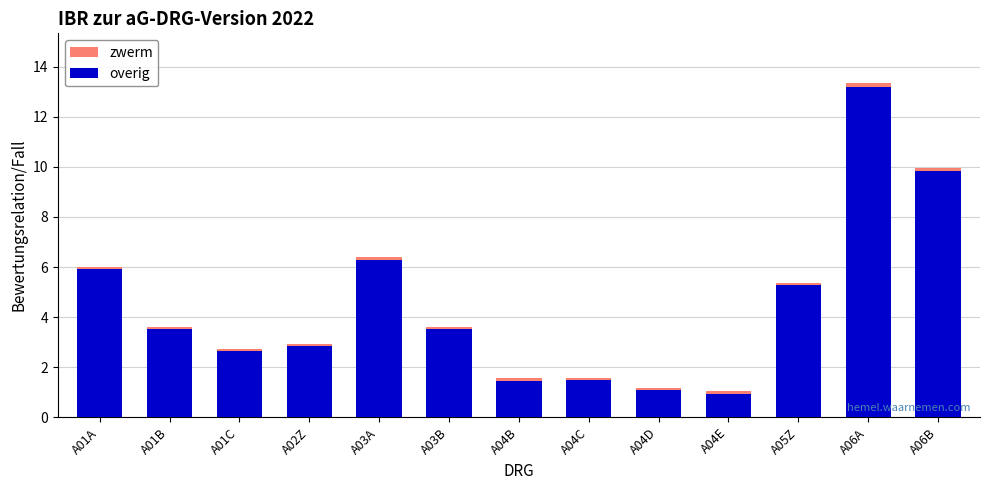

What is the average value of the overig series?

4.5